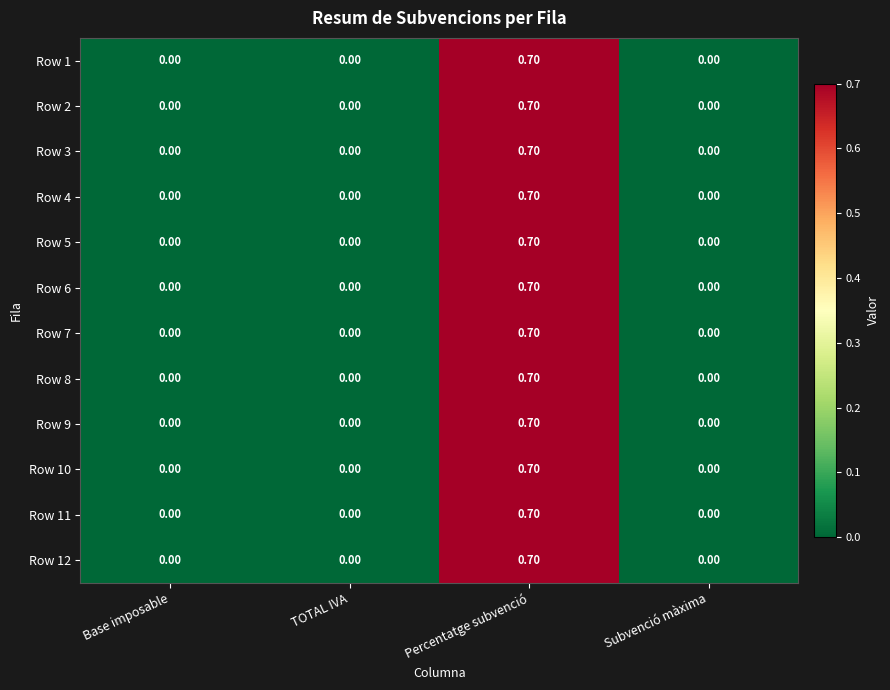

What is the difference between the maximum and minimum values in the Row 9 series?

0.7